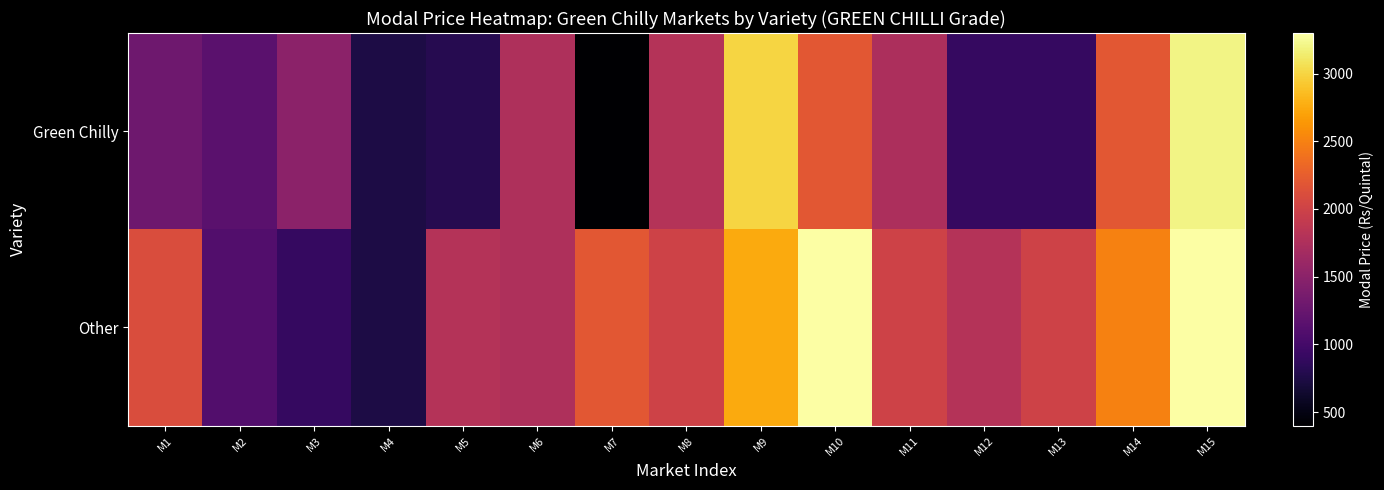

What is the greatest value displayed?

3300